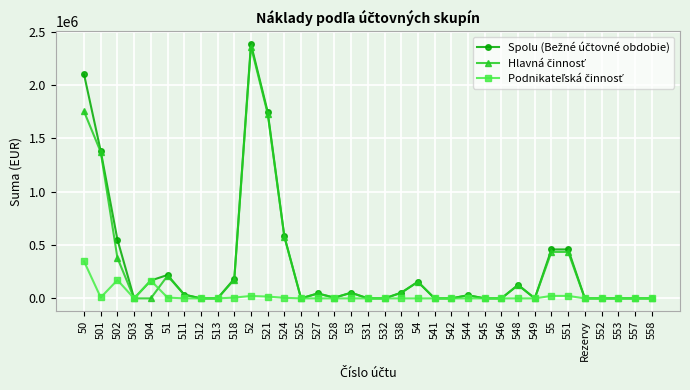

Count the number of data series in this chart.

3